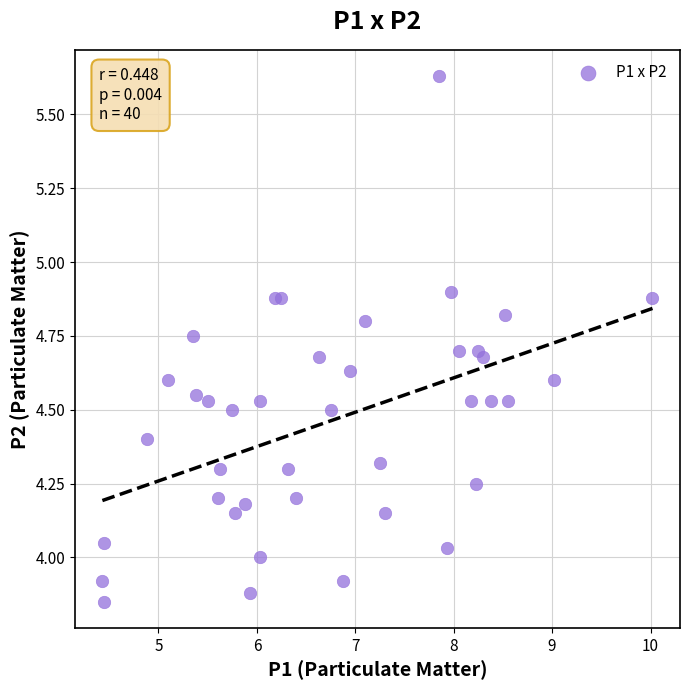

What is the range of Y values (max minus min)?

1.8